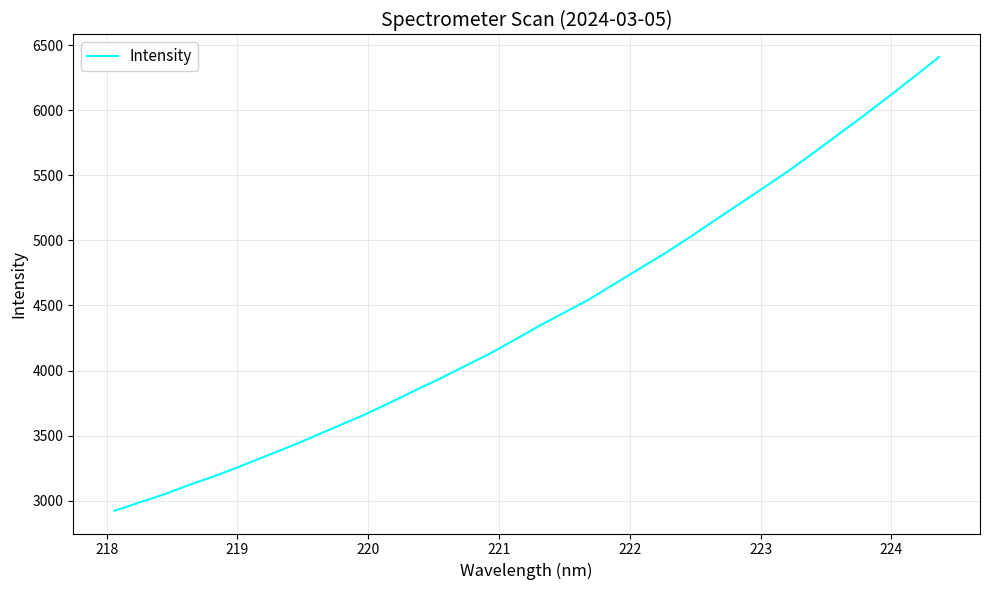

What is the difference between the maximum and minimum values?

3486.1